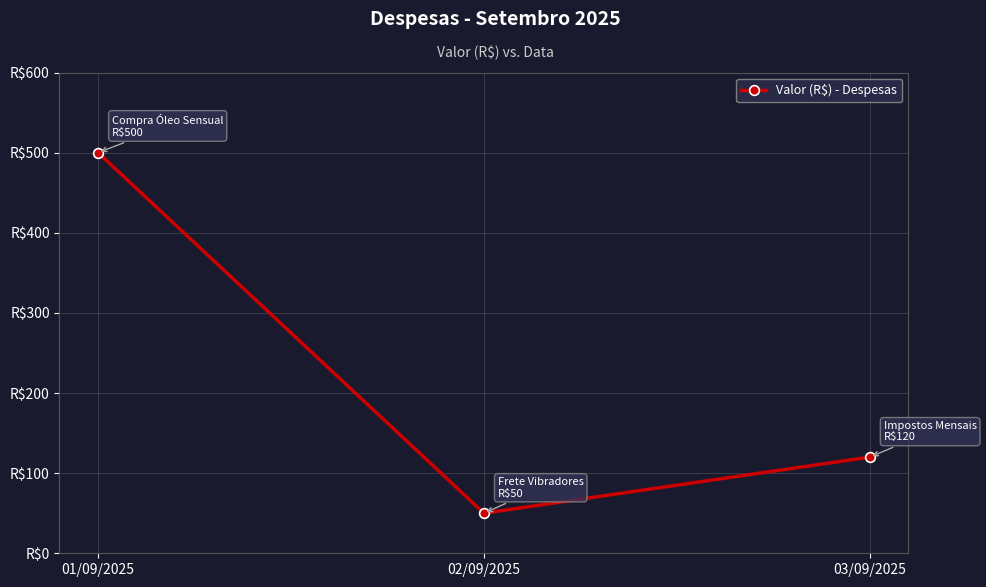

What is the smallest value displayed?

50